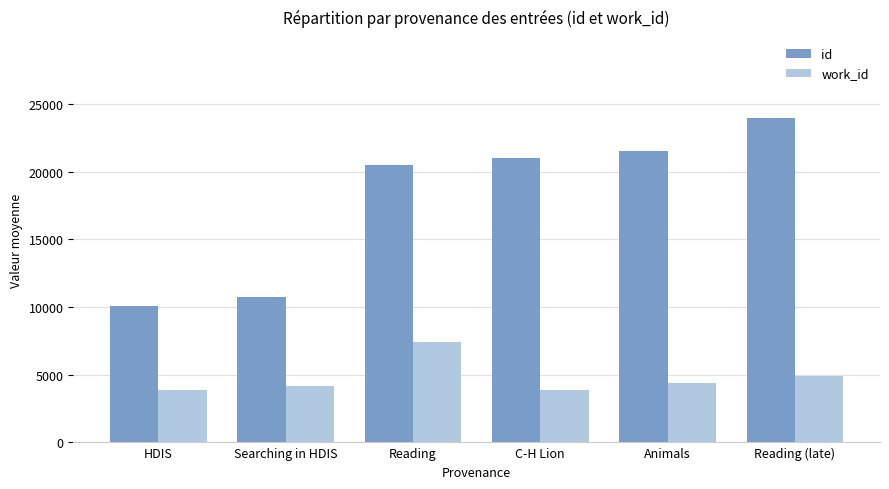

What is the difference between the second highest and second lowest values in the work_id series?

1007